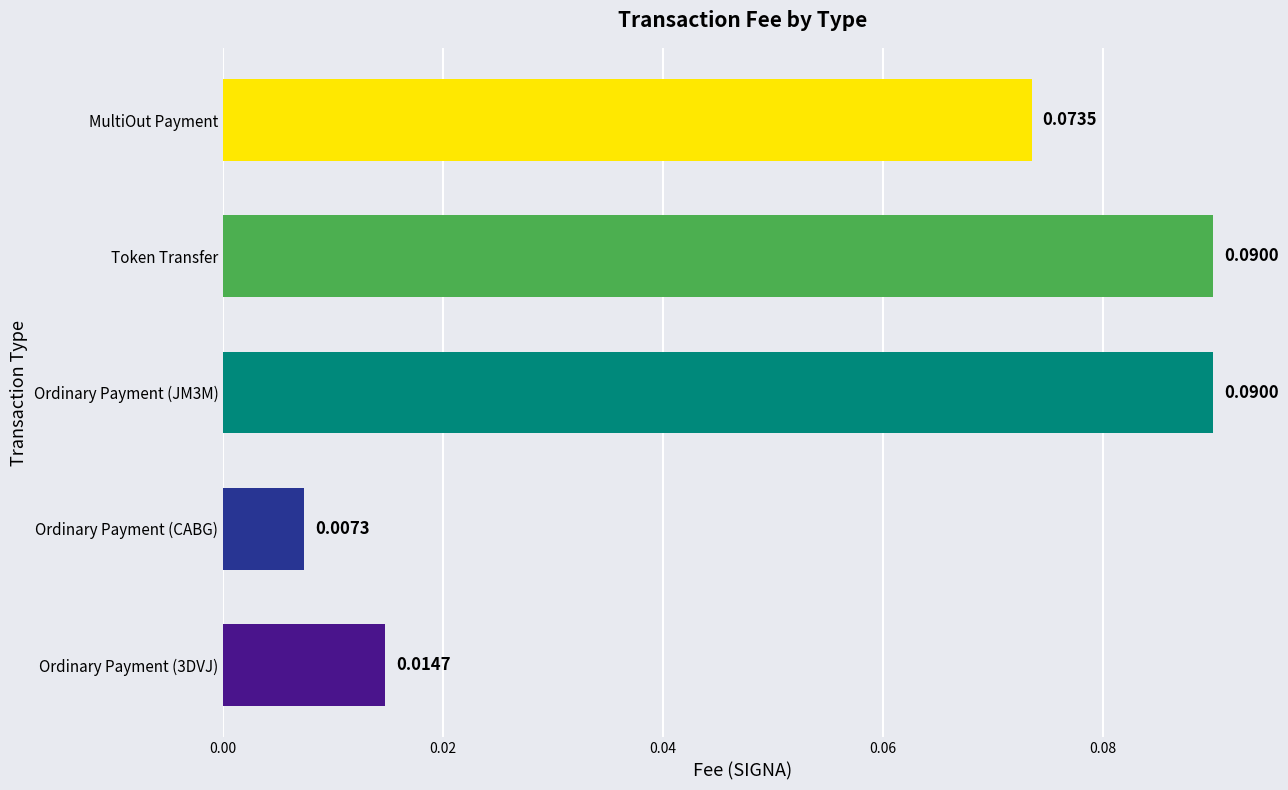

Which has a higher value, Token Transfer or Ordinary Payment (3DVJ)?

Token Transfer